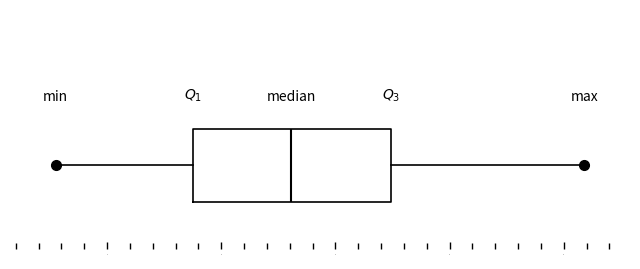

Read this box plot against the x-axis: the position of the median line, the range covered by the box, and the ends of both whiskers. The values are not printed on the chart, so give them approximately, as read against the axis.

median 2.6, box 1.8 to 3.5, whiskers 0.6 to 5.2